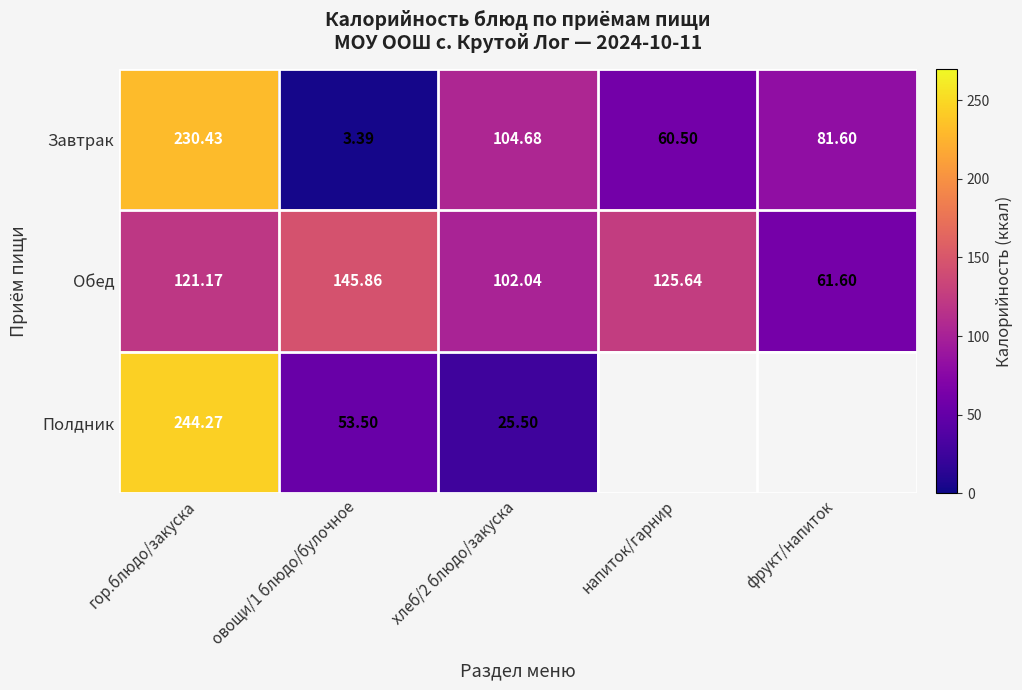

Which category has the lowest value in the Обед series?

фрукт/напиток